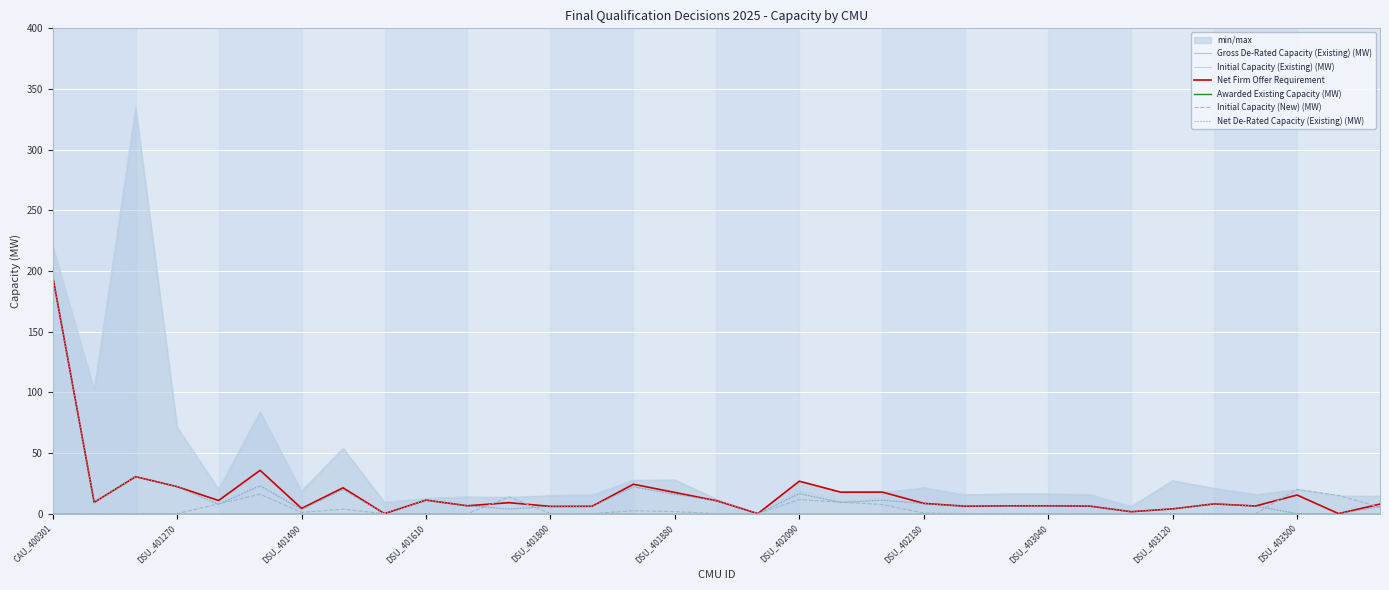

At which label does Gross De-Rated Capacity (Existing) (MW) reach its peak?

CAU_400301